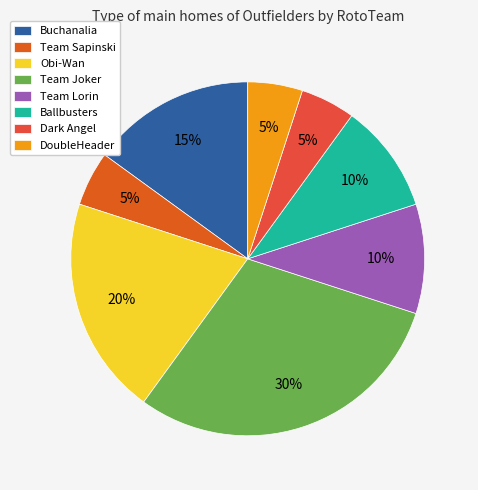

To the nearest percent, what portion does Team Sapinski represent?

5%